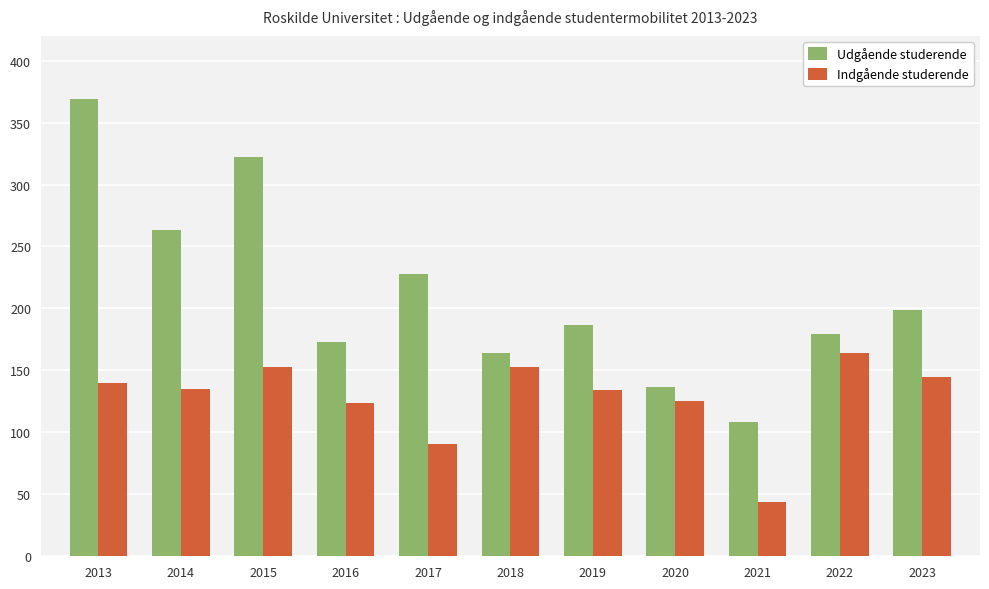

How many distinct data groups are displayed?

2